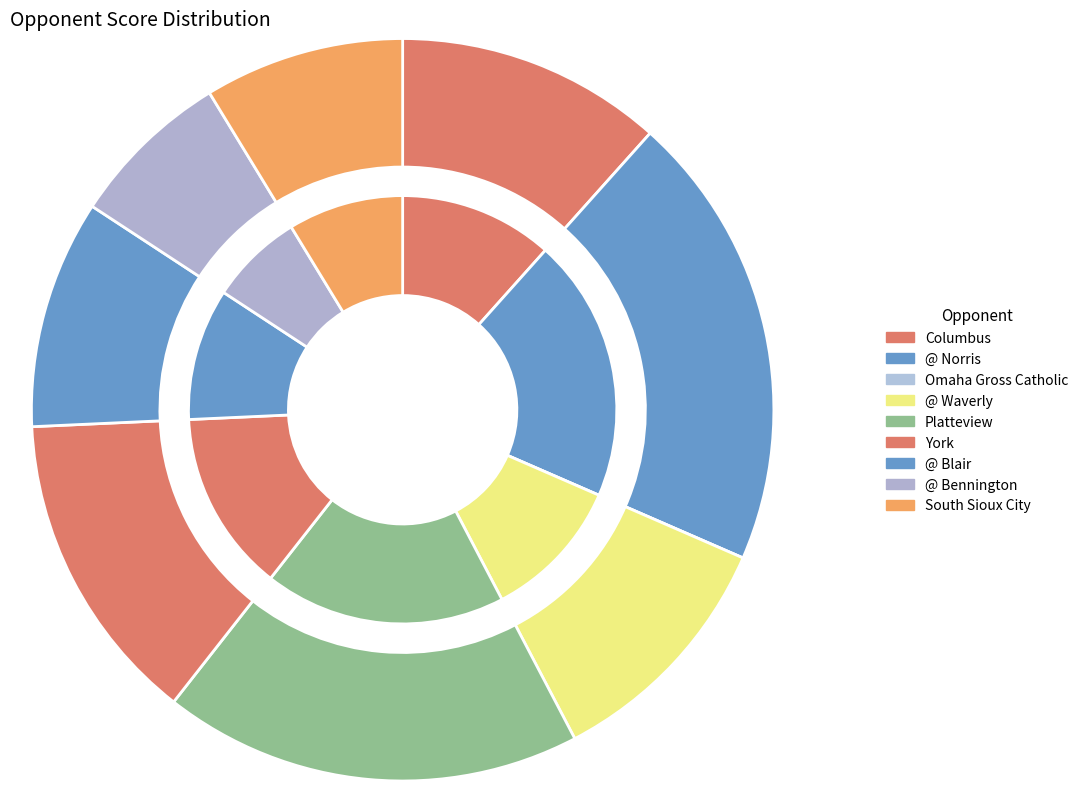

Is it true that South Sioux City is 9% of the pie?

True